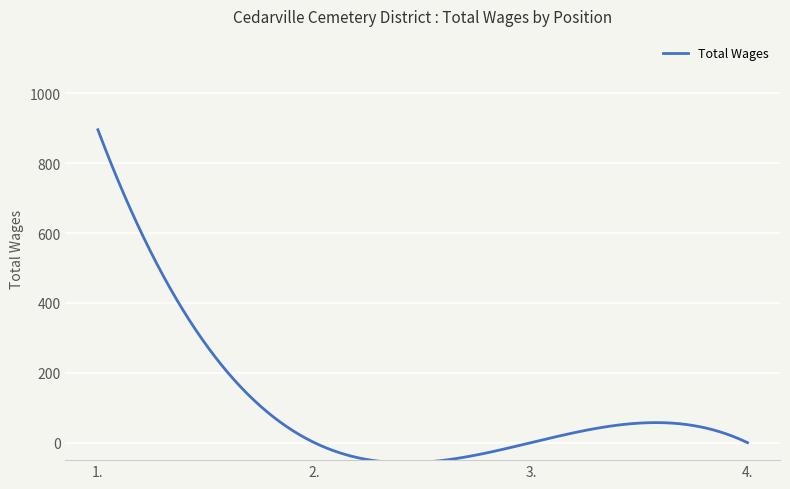

What is the maximum value shown in the chart?

896.0